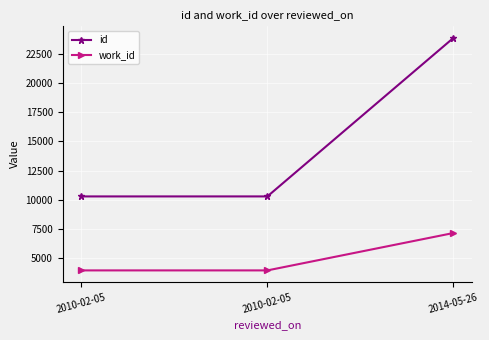

Is this an area chart (filled region under the line)?

No